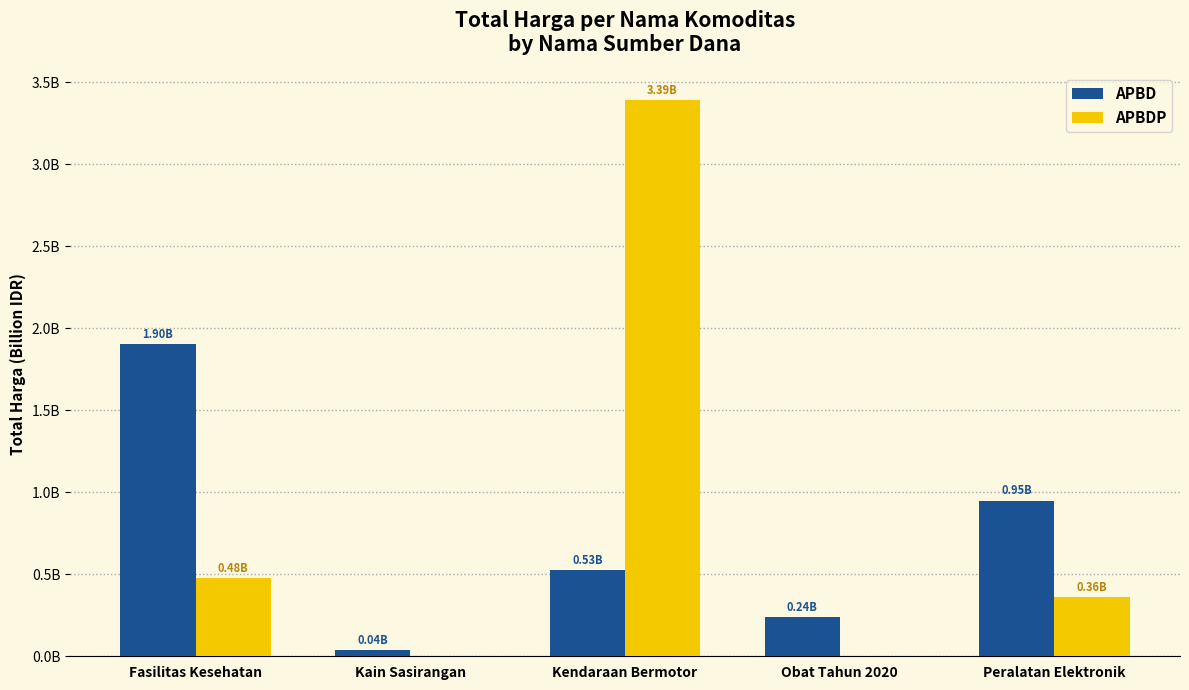

Are the bars horizontal?

No